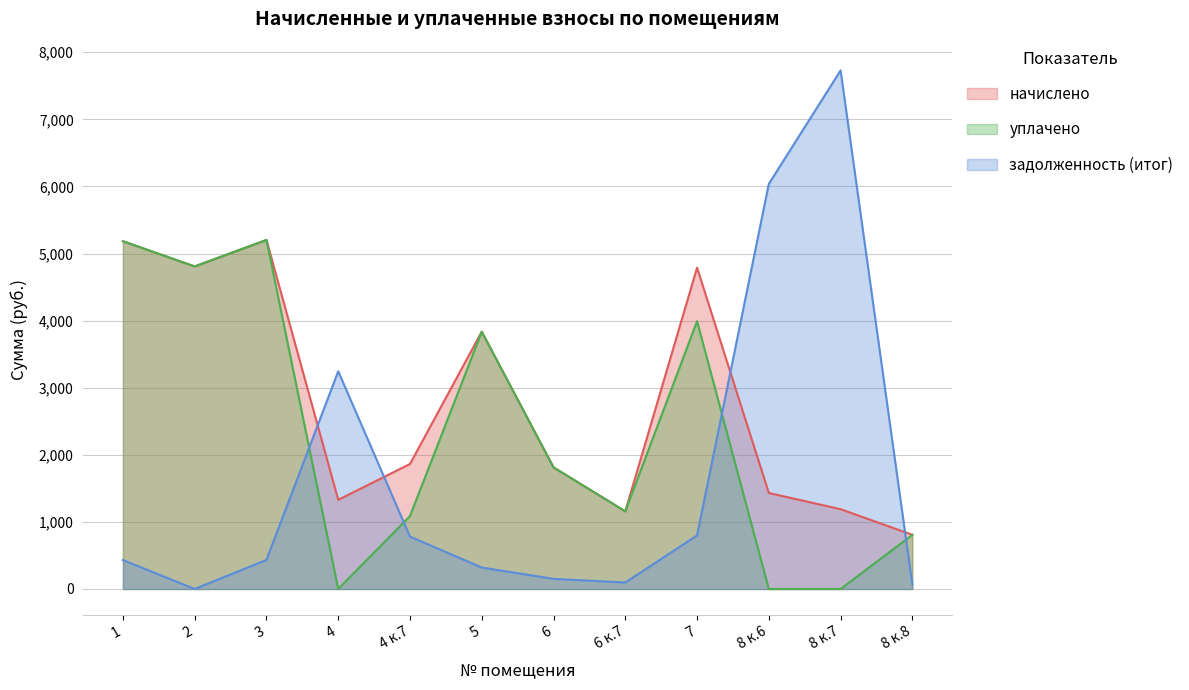

Reading left to right, what are all the values shown in this chart?

начислено: 5183.4	4808.2	5202.5	1329.2	1863.5	3835.1	1812.6	1157.5	4789.1	1431.0	1189.3	807.7
уплачено: 5183.3	4808.2	5202.4	0.0	1087.0	3834.9	1812.6	1157.5	3990.9	0.0	0.0	807.0
задолженность (итог): 431.9	0.0	433.6	3245.3	780.8	319.6	151.1	96.5	798.2	6037.9	7730.2	67.3